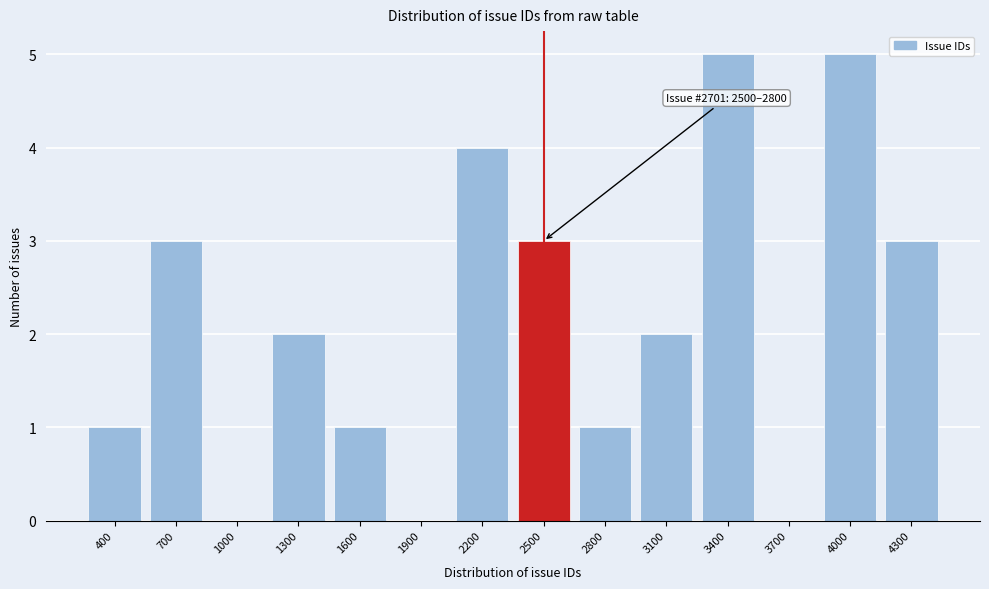

Reading left to right, extract all data points from this chart.

400=1	700=3	1000=0	1300=2	1600=1	1900=0	2200=4	2500=3	2800=1	3100=2	3400=5	3700=0	4000=5	4300=3